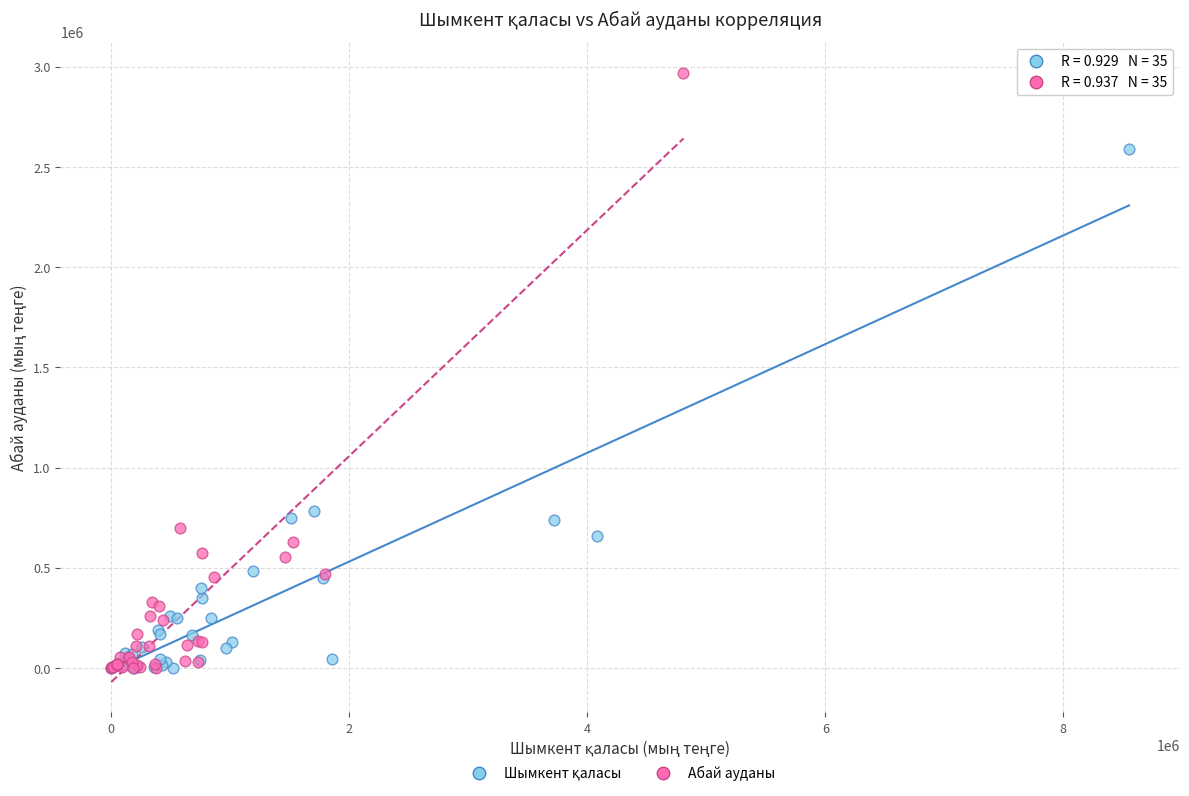

Which series has the widest spread of Y values?

Абай ауданы